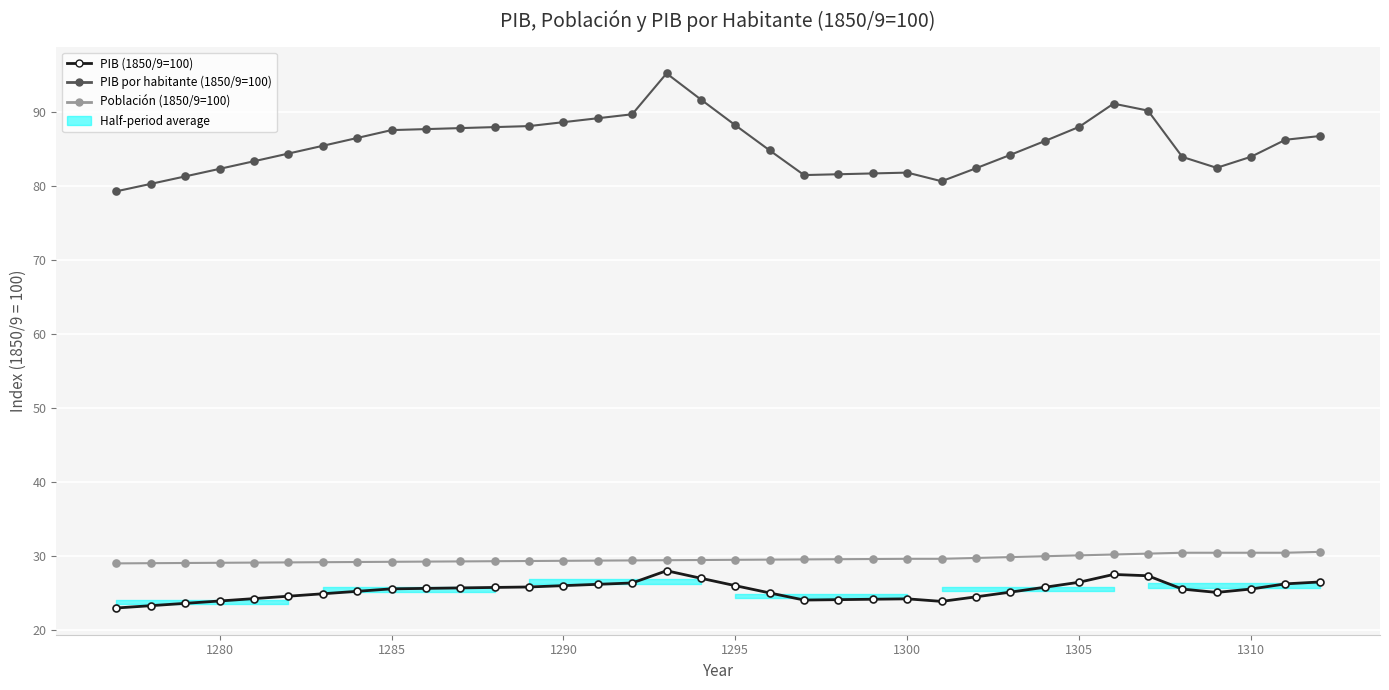

True or false: PIB por habitante (1850/9=100) and Población (1850/9=100) intersect in this chart.

False